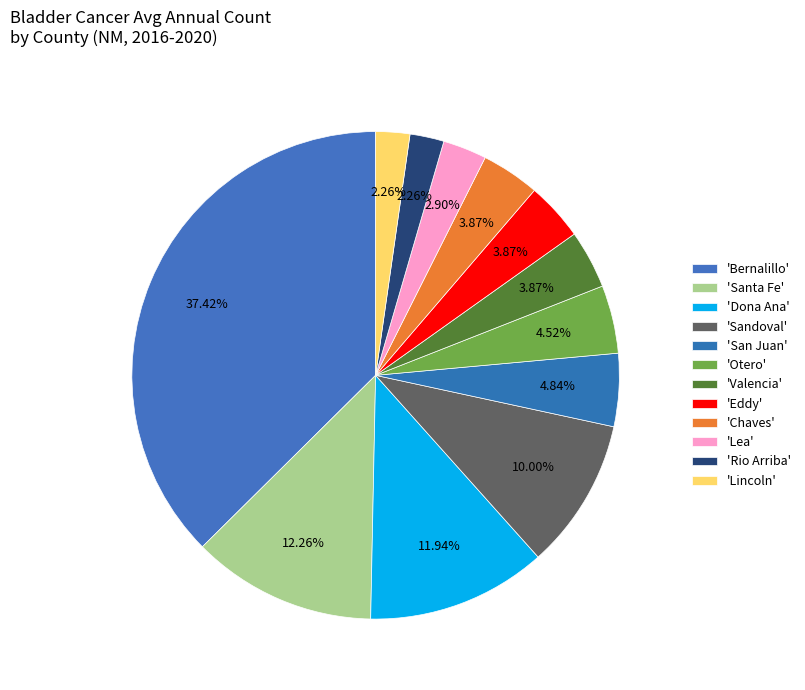

How many segments does this pie chart have?

12